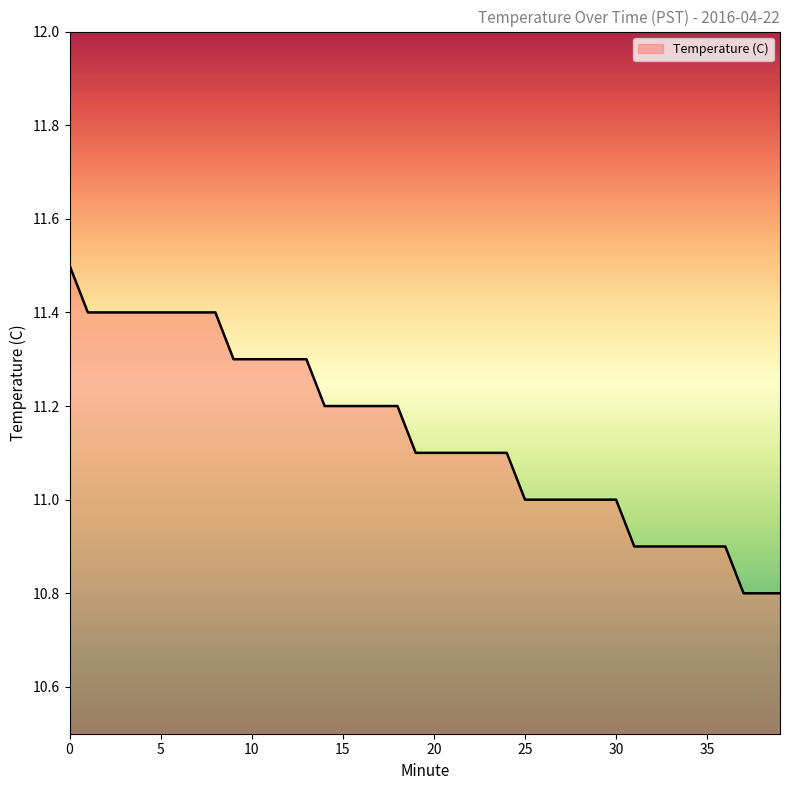

Reading left to right, what are all the values shown in this chart?

11.5	11.4	11.4	11.4	11.4	11.4	11.4	11.4	11.4	11.3	11.3	11.3	11.3	11.3	11.2	11.2	11.2	11.2	11.2	11.1	11.1	11.1	11.1	11.1	11.1	11.0	11.0	11.0	11.0	11.0	11.0	10.9	10.9	10.9	10.9	10.9	10.9	10.8	10.8	10.8